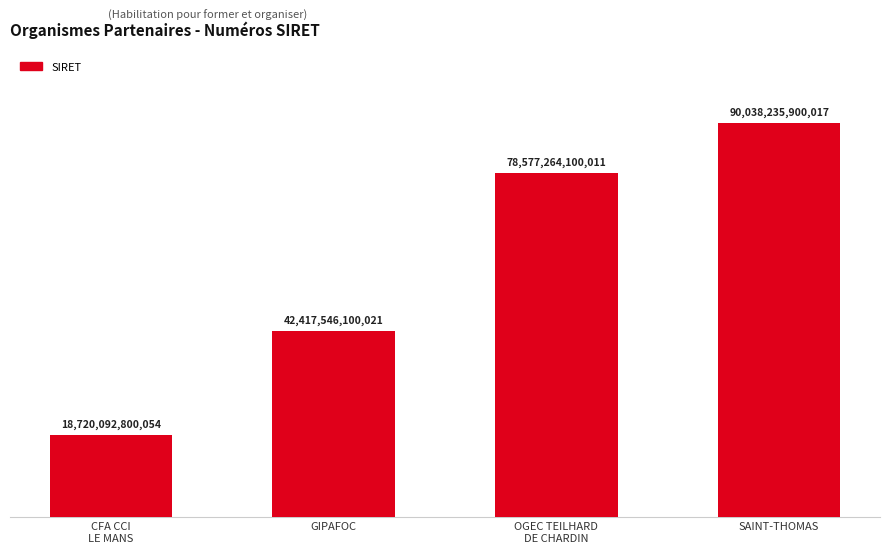

Reading left to right, what are all the values shown in this chart?

CFA CCI
LE MANS=18720092800054	GIPAFOC=42417546100021	OGEC TEILHARD
DE CHARDIN=78577264100011	SAINT-THOMAS=90038235900017